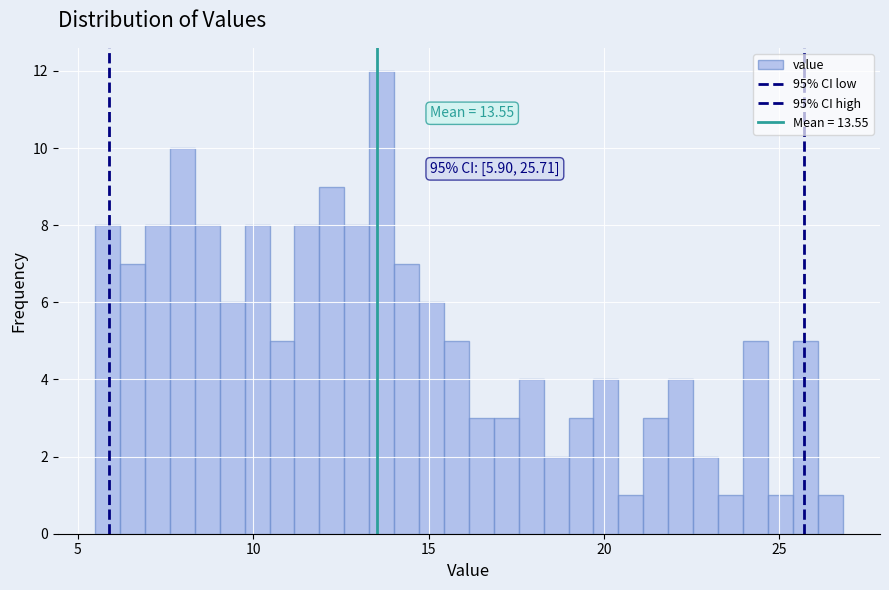

Read against the x-axis, roughly where is the centre of the tallest bar?

13.5